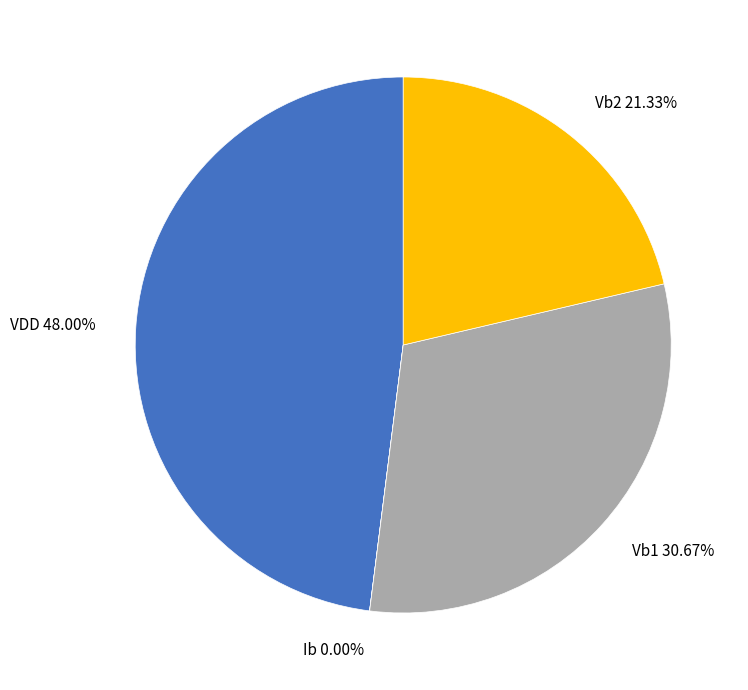

What percentage is the VDD slice, to the nearest percent?

48%